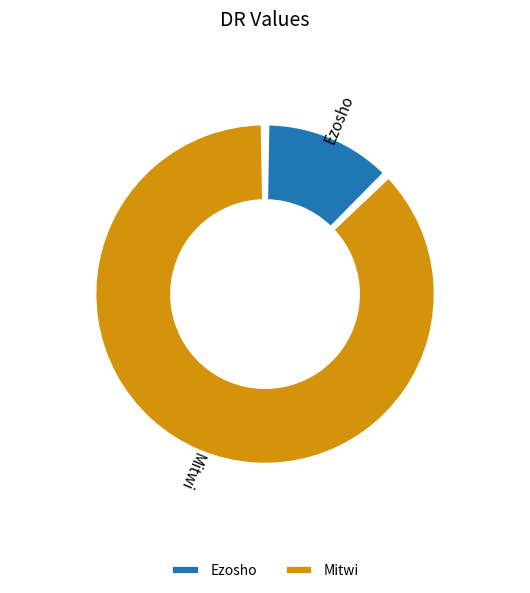

Combined, do Ezosho and Mitwi account for over 50%?

Yes